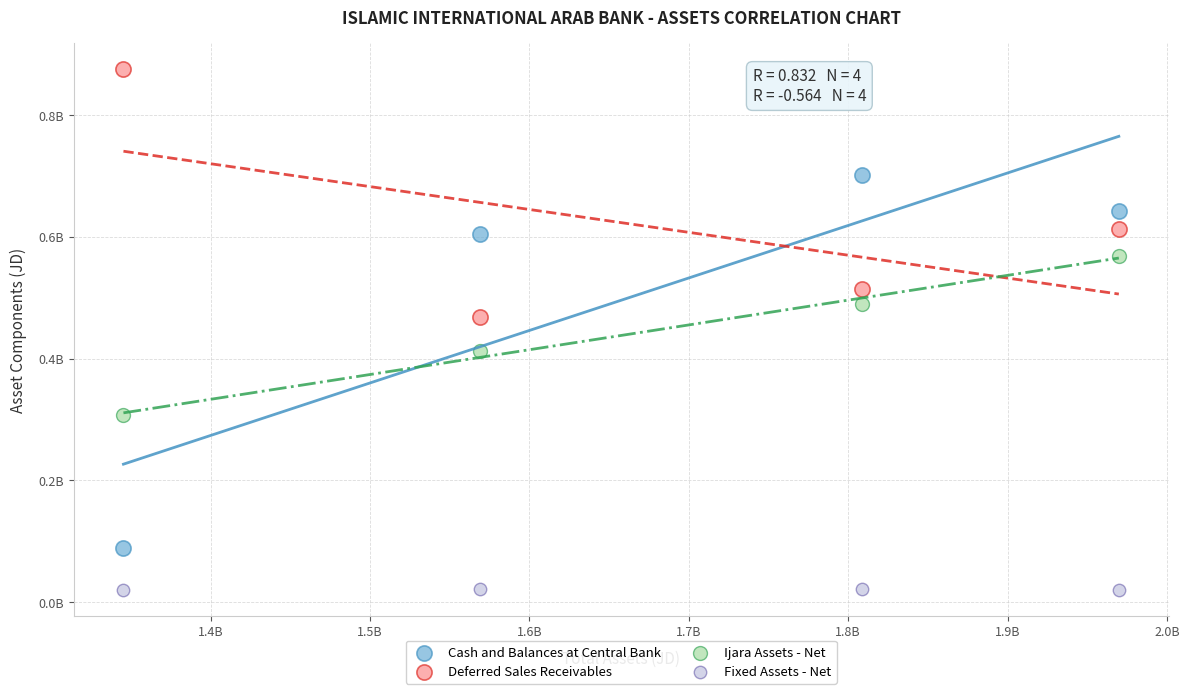

Which series contains the lowest Y value?

Fixed Assets - Net